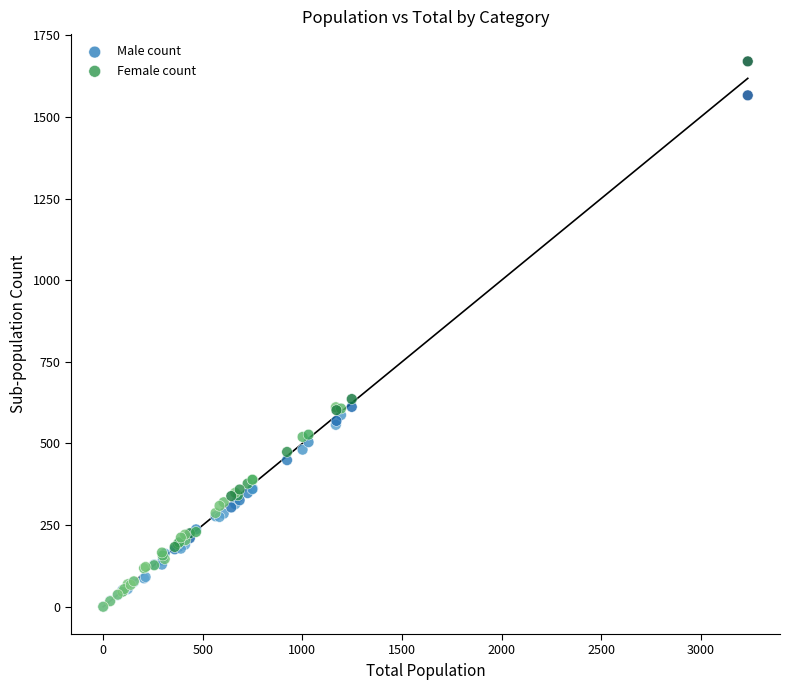

What are all the series names shown in the legend?

Male count, Female count